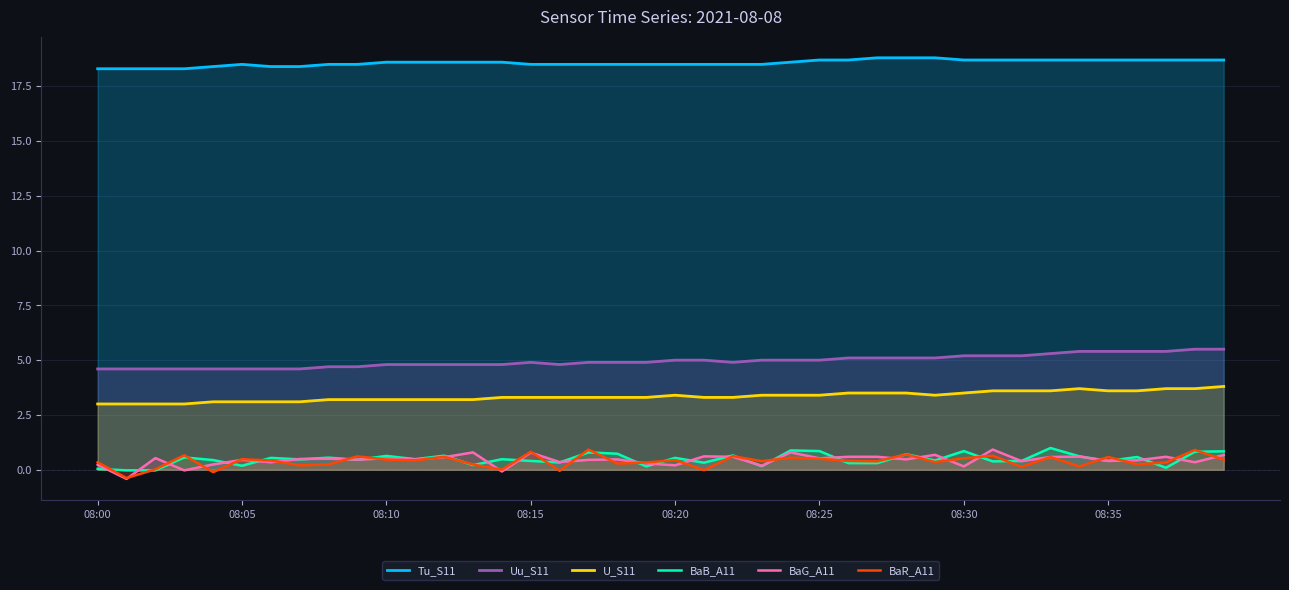

How many interior local peaks does the U_S11 series have?

2